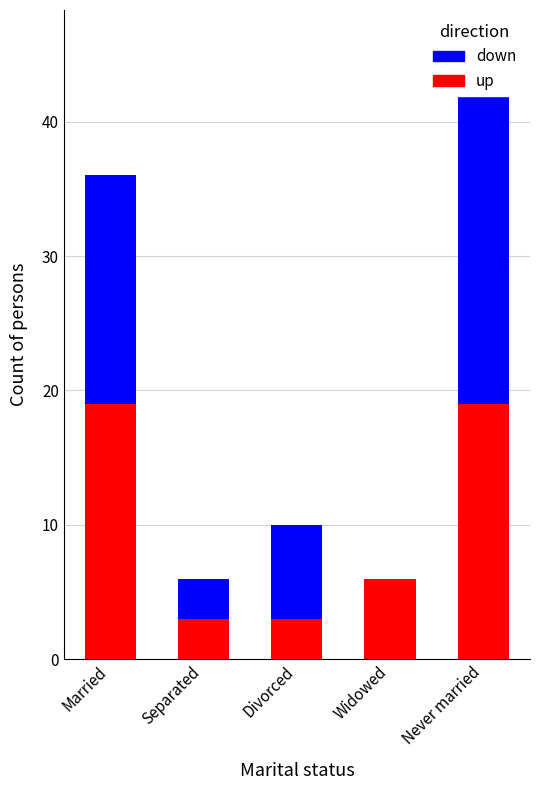

What is the total value across all series at Married?

36